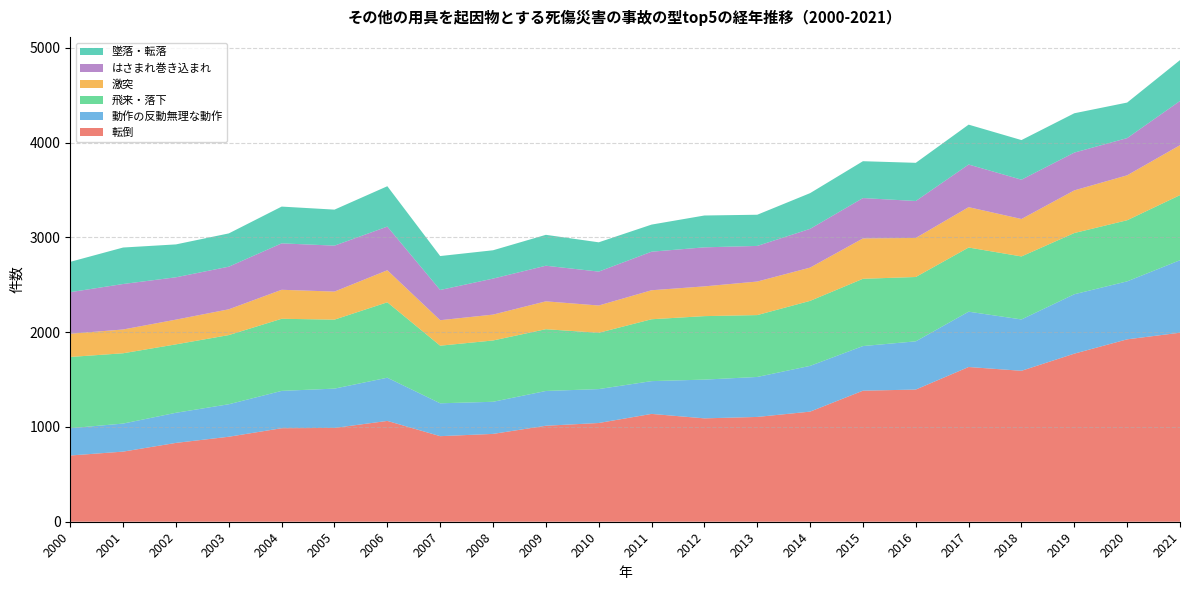

Reading left to right, extract all data points from this chart.

転倒: 2000=699	2001=740	2002=832	2003=897	2004=987	2005=990	2006=1064	2007=903	2008=927	2009=1013	2010=1042	2011=1138	2012=1091	2013=1106	2014=1162	2015=1383	2016=1395	2017=1633	2018=1593	2019=1774	2020=1925	2021=1995
動作の反動無理な動作: 2000=288	2001=296	2002=318	2003=343	2004=394	2005=415	2006=456	2007=347	2008=339	2009=367	2010=358	2011=346	2012=409	2013=422	2014=483	2015=471	2016=509	2017=584	2018=542	2019=627	2020=612	2021=765
飛来・落下: 2000=752	2001=742	2002=722	2003=730	2004=761	2005=728	2006=796	2007=608	2008=647	2009=652	2010=594	2011=653	2012=670	2013=653	2014=686	2015=710	2016=679	2017=677	2018=665	2019=646	2020=645	2021=687
激突: 2000=245	2001=251	2002=261	2003=272	2004=306	2005=296	2006=338	2007=269	2008=273	2009=294	2010=288	2011=306	2012=314	2013=354	2014=351	2015=426	2016=412	2017=426	2018=395	2019=450	2020=474	2021=527
はさまれ巻き込まれ: 2000=439	2001=480	2002=447	2003=450	2004=490	2005=485	2006=461	2007=319	2008=380	2009=376	2010=358	2011=407	2012=412	2013=376	2014=409	2015=426	2016=390	2017=450	2018=415	2019=399	2020=393	2021=467
墜落・転落: 2000=320	2001=385	2002=347	2003=351	2004=388	2005=380	2006=426	2007=358	2008=299	2009=326	2010=309	2011=286	2012=336	2013=329	2014=377	2015=389	2016=403	2017=421	2018=418	2019=415	2020=375	2021=431